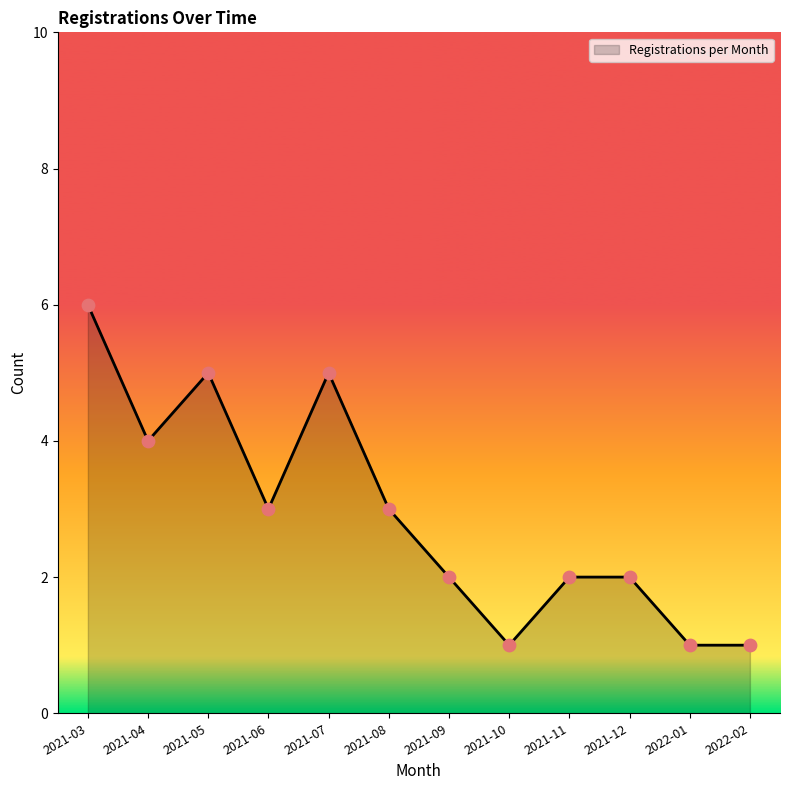

Between 2021-12 and 2021-08, which is larger?

2021-08